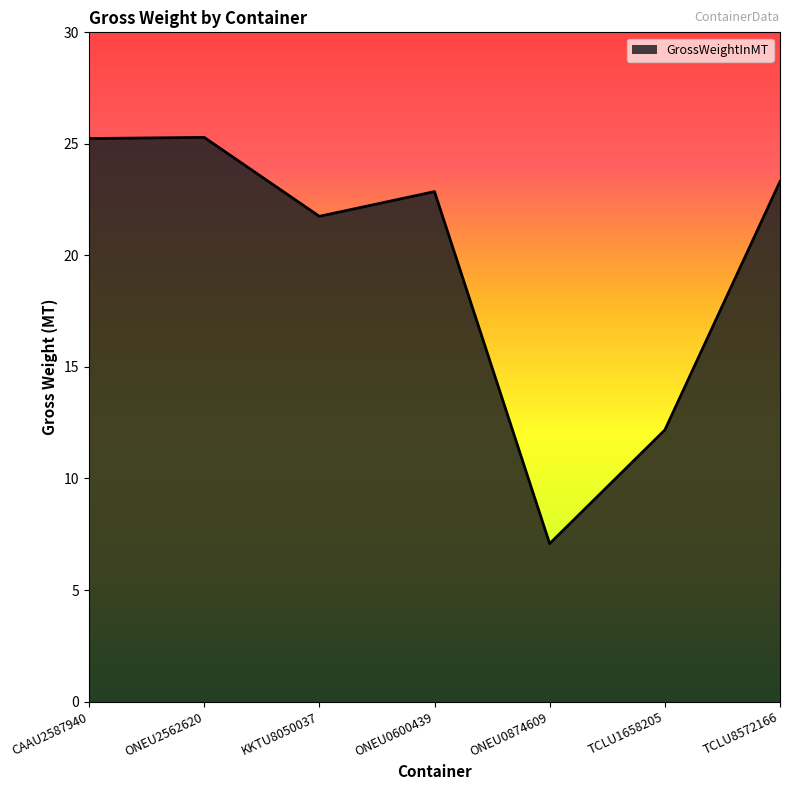

What is the difference between the maximum and minimum values?

18.2